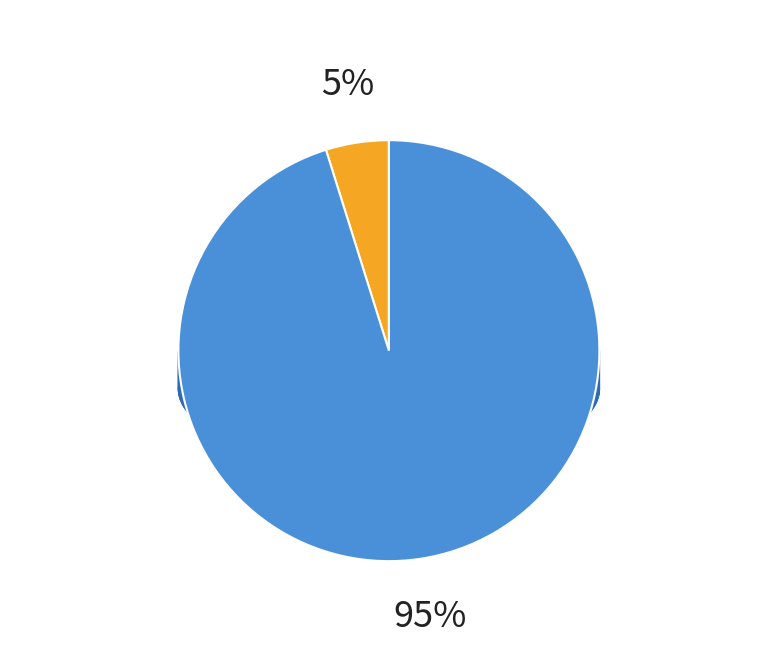

Rank the categories by value from lowest to highest.

Холм-Жирковский окружной Совет депутатов, Администрация муниципального образования